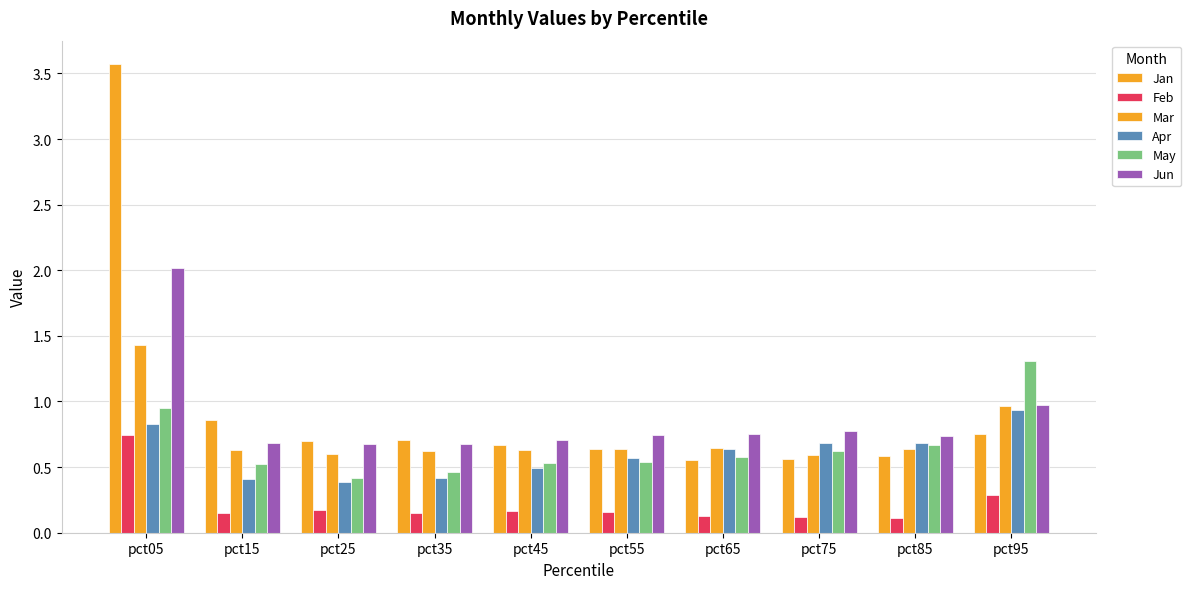

What is the maximum value for Apr?

0.9